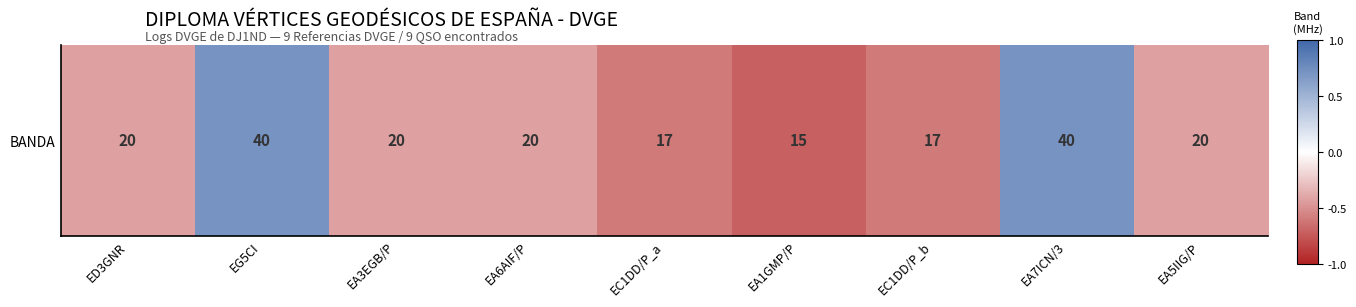

Count the number of categories in the chart.

9